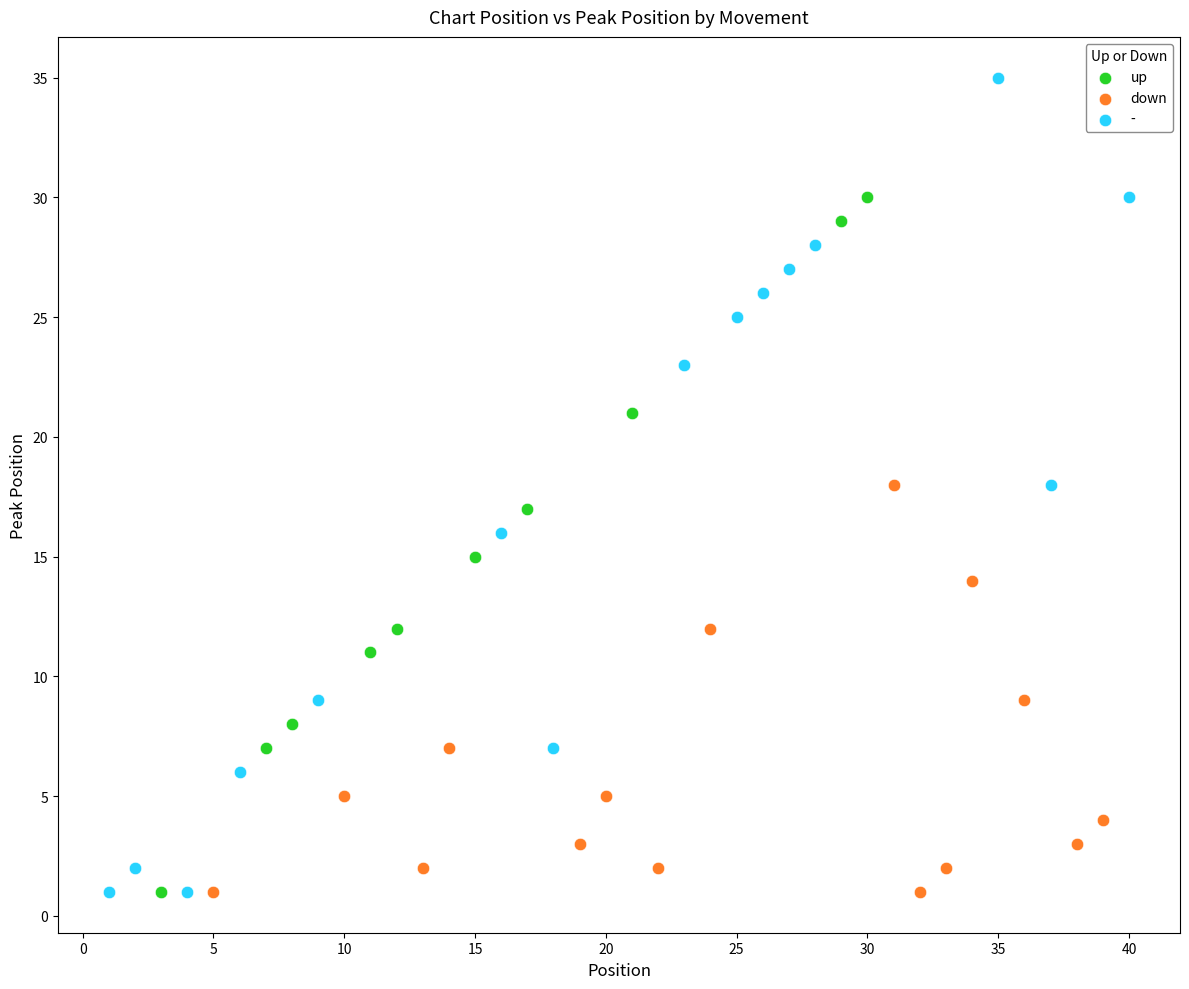

Which series has the largest Y range (max minus min)?

-